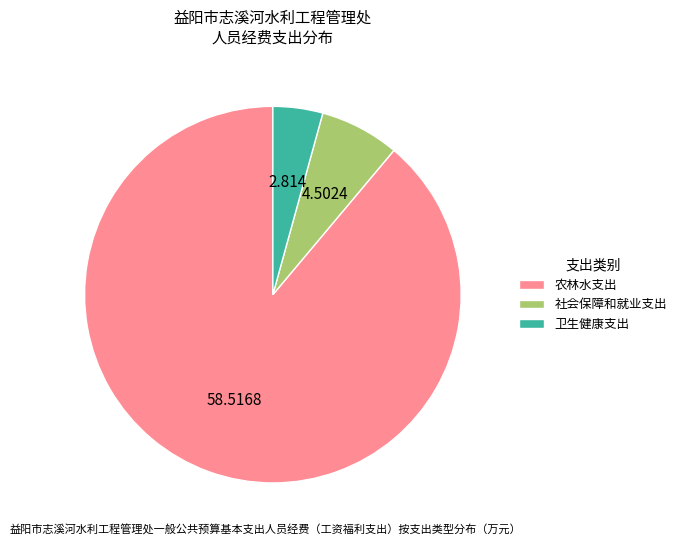

Does any single category account for the majority?

Yes